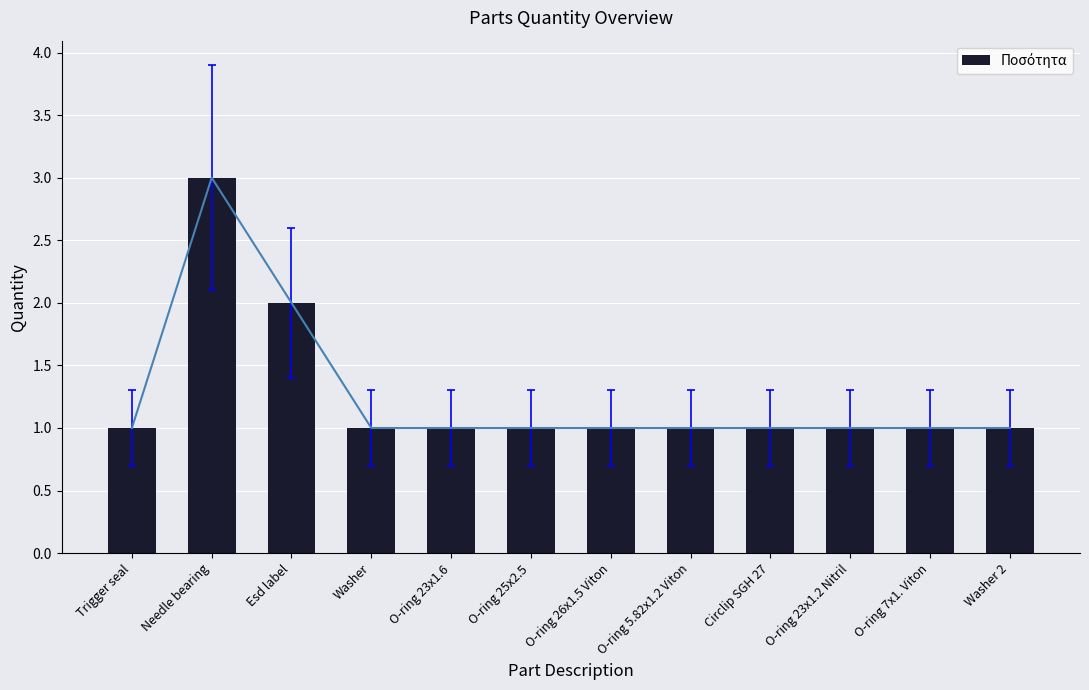

What is the difference between the maximum and second lowest values?

2